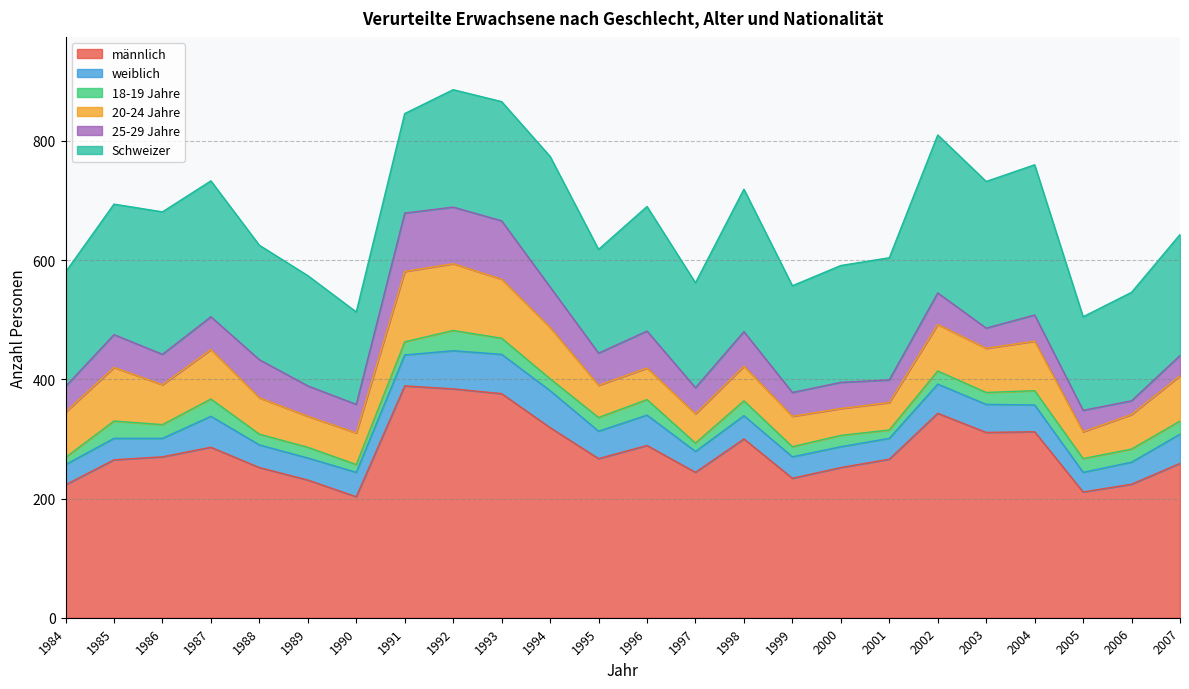

At how many categories does at least one series exceed 334?

4